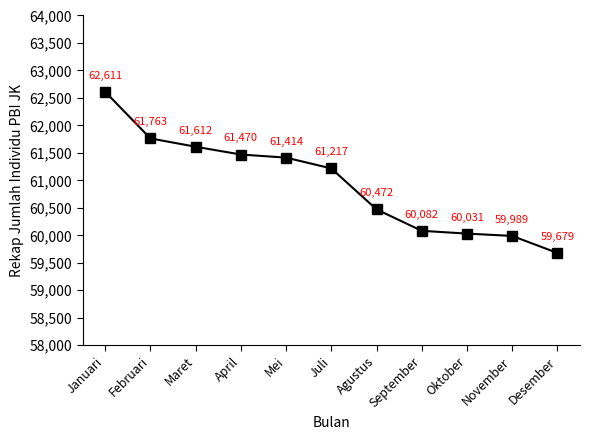

What is the ratio of the value at Januari to the value at Desember?

1.0